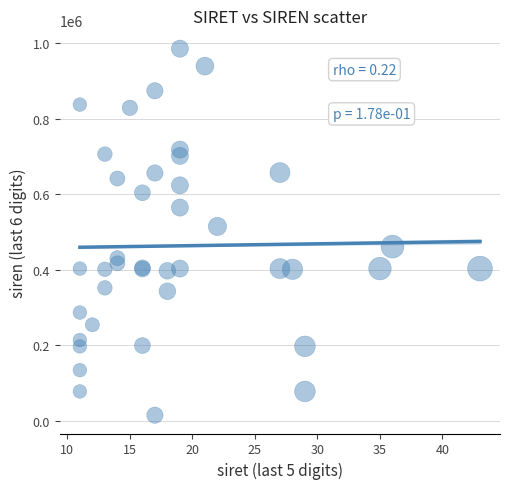

What Y value in the scatter plot is closest to 499868?

514360